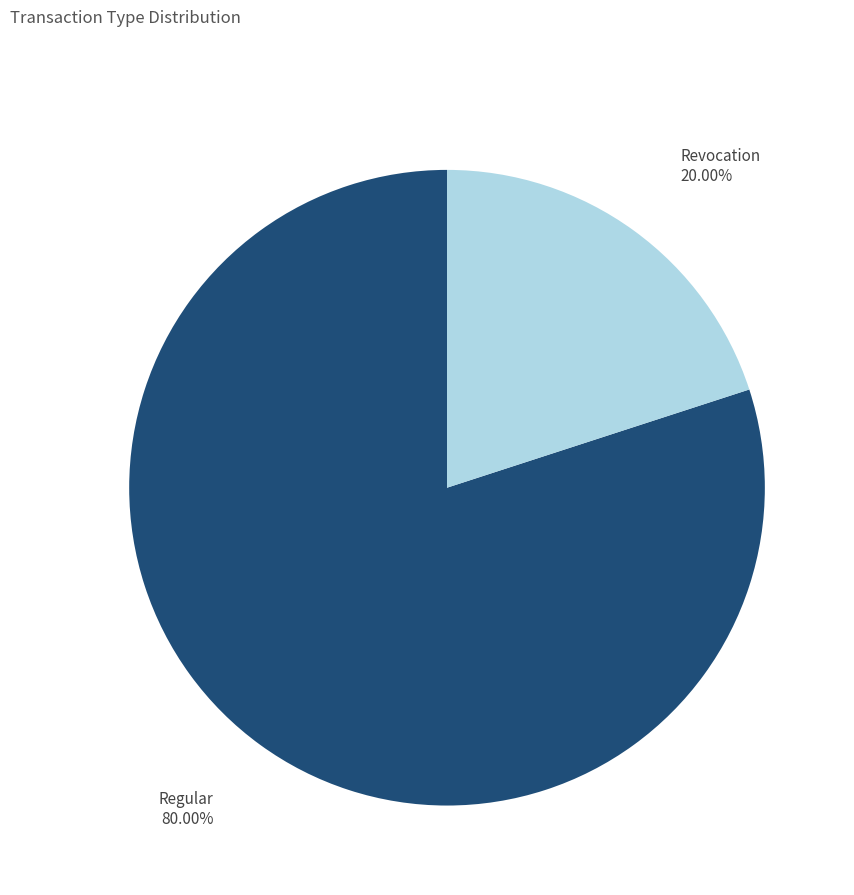

Does any single category account for the majority?

Yes